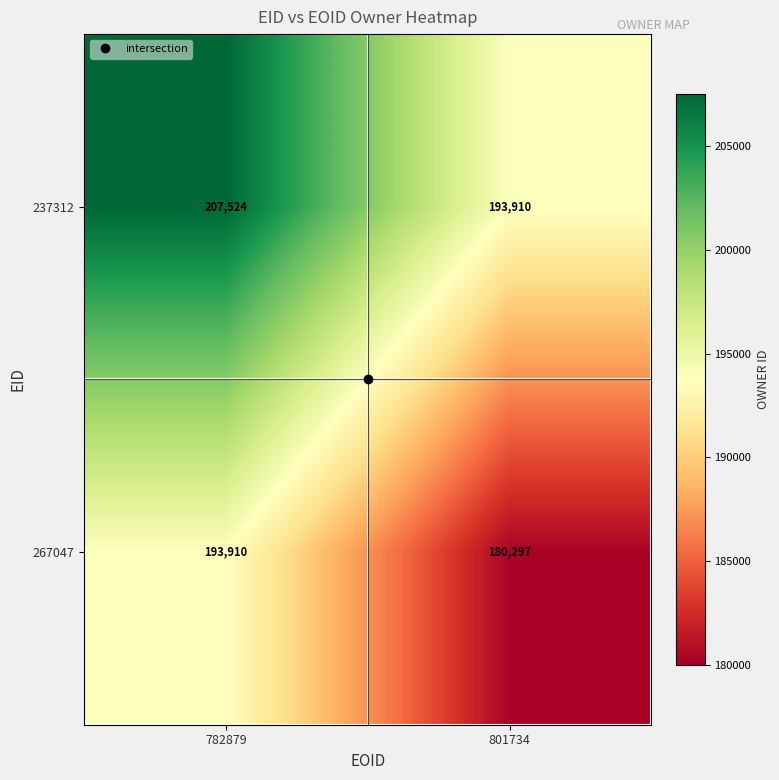

What is the maximum value shown in the chart?

207524